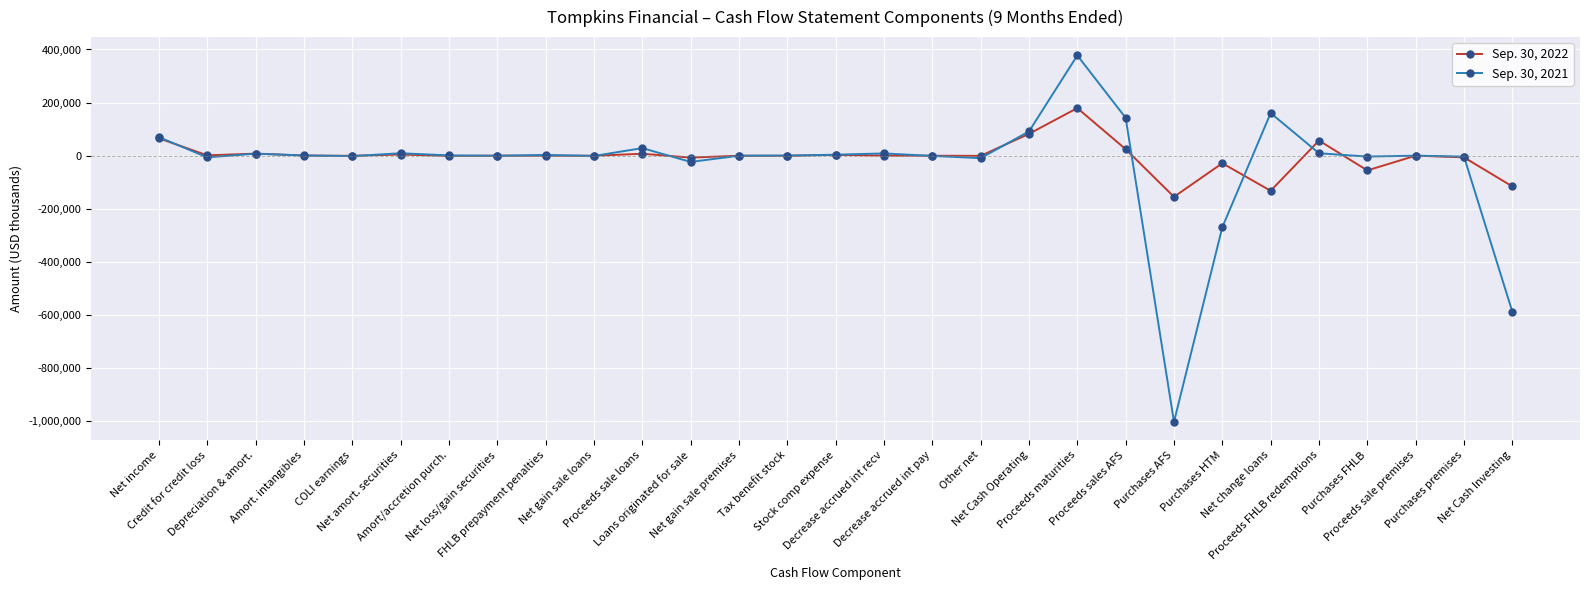

The Sep. 30, 2022 series shows 188 at Proceeds sale premises. True or false?

True